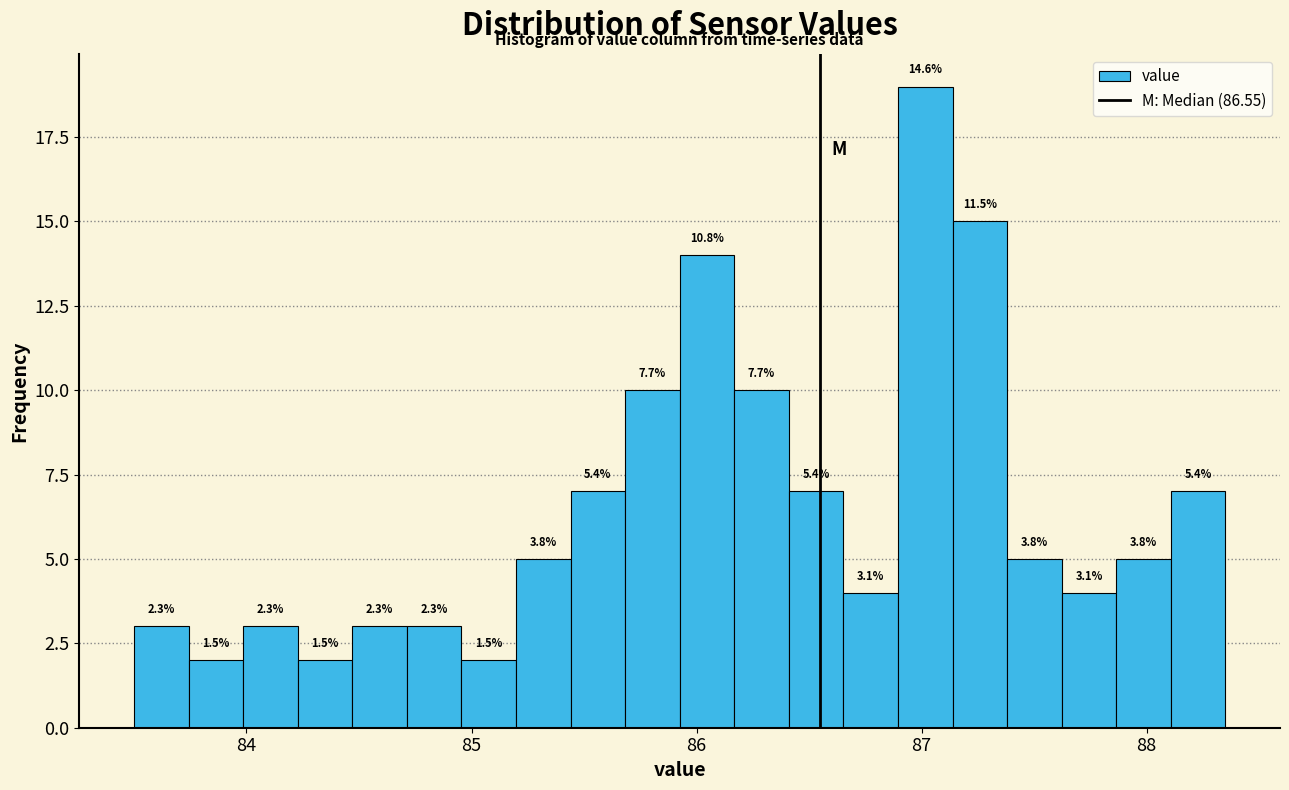

Read against the x-axis, roughly where is the centre of the tallest bar?

87.0